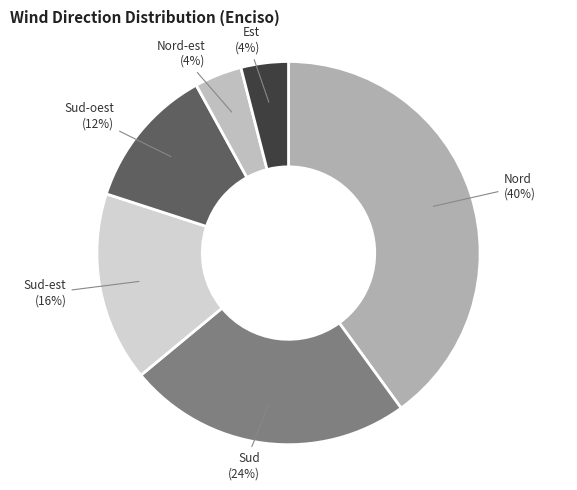

Does any single category account for the majority?

No